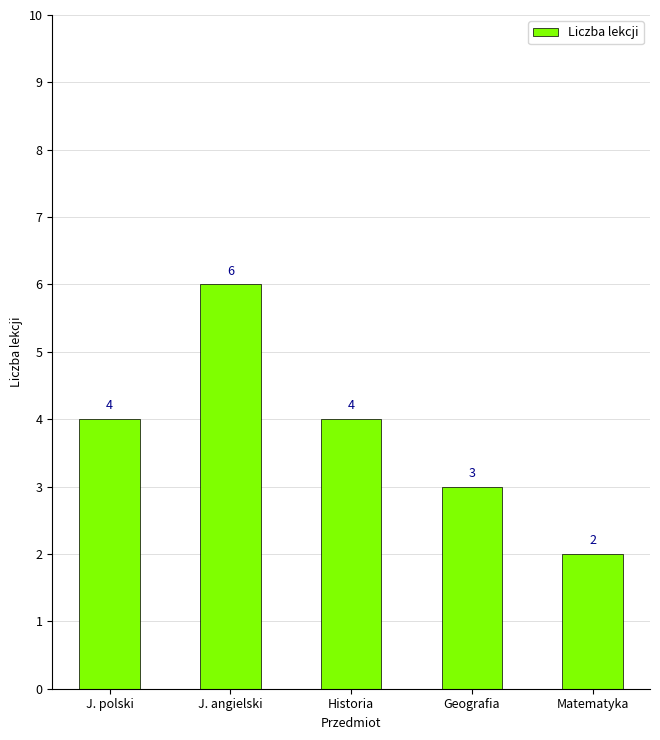

What is the approximate value at Historia?

4